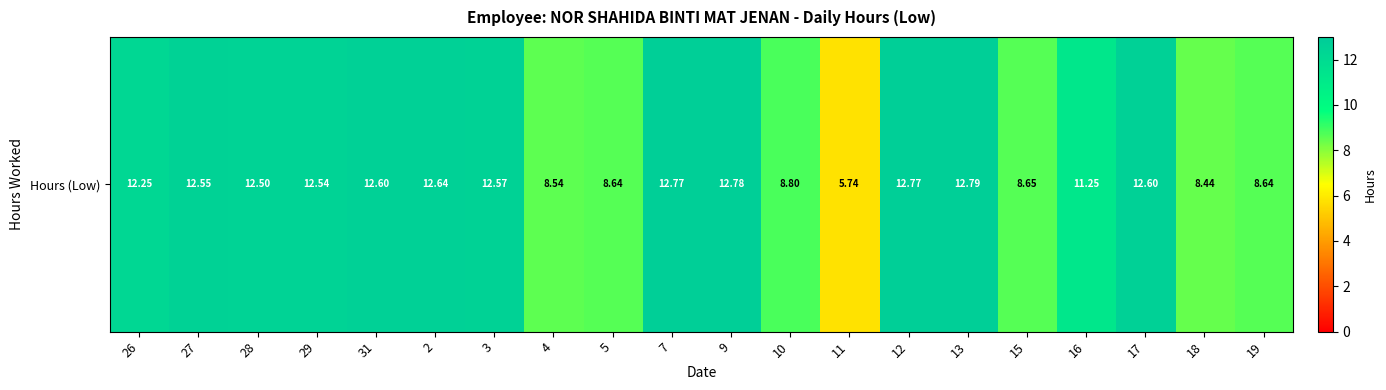

How many values exceed 12?

12